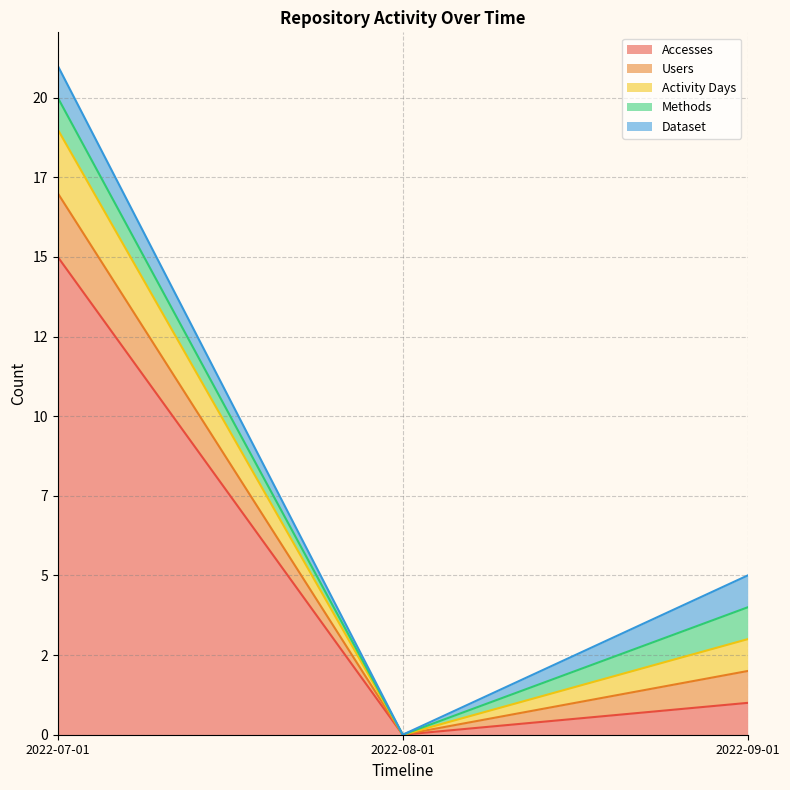

Does the chart have visible grid lines?

Yes